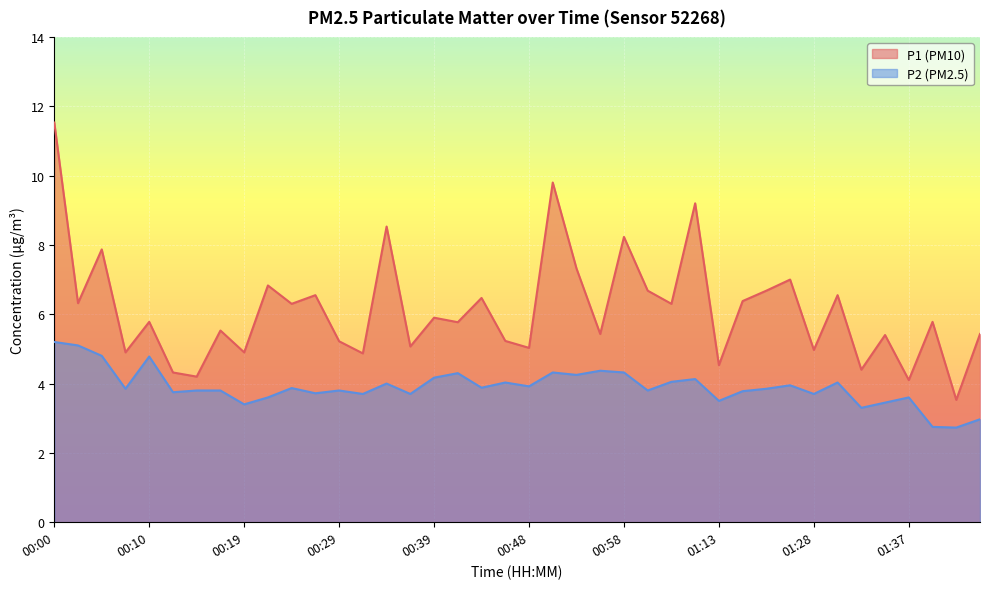

True or false: P2 and P1 intersect in this chart.

False